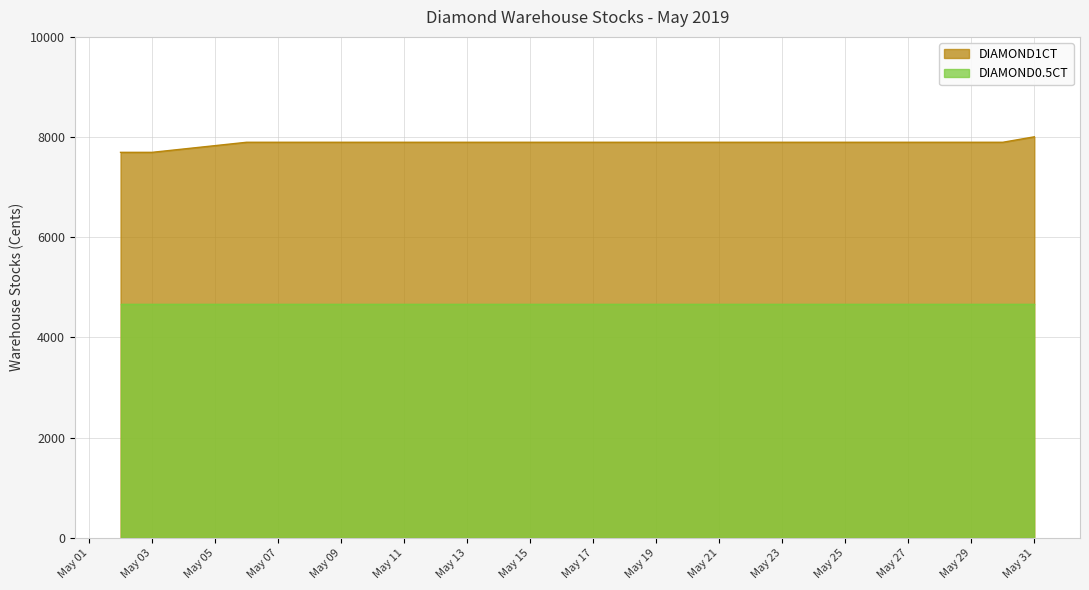

How many lines are shown in the chart?

2